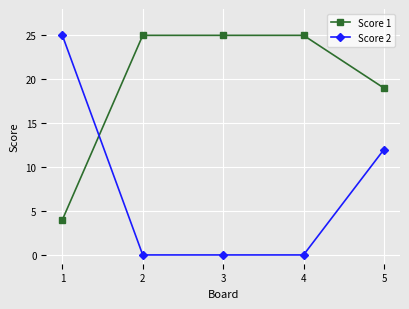

What is the maximum value for Score 1?

25